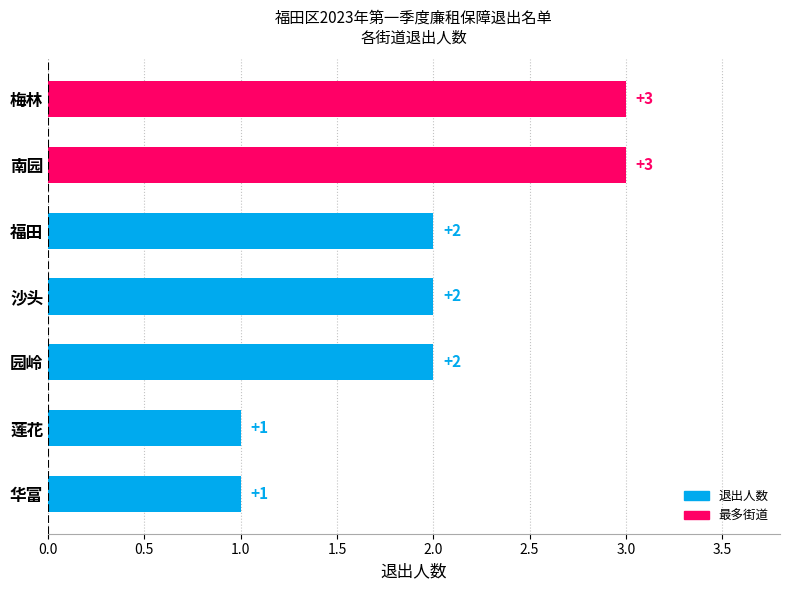

Count the values in the range 1 to 3.

7